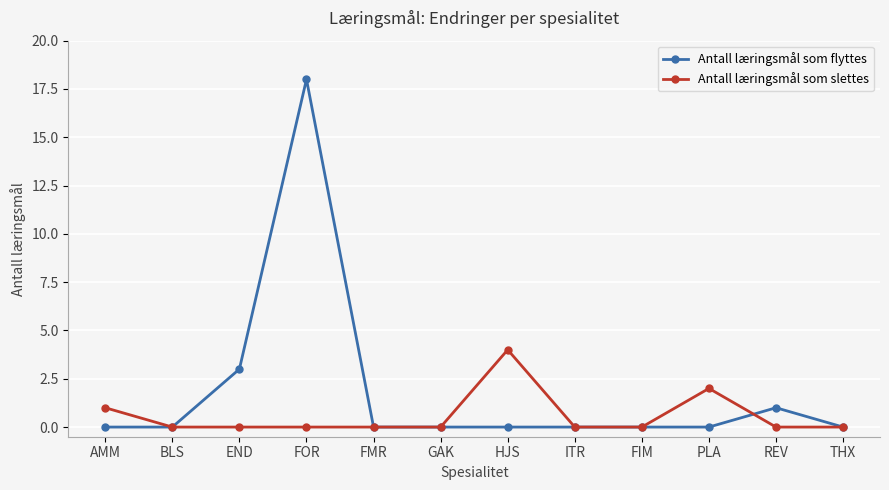

How many categories are shown in the chart?

12